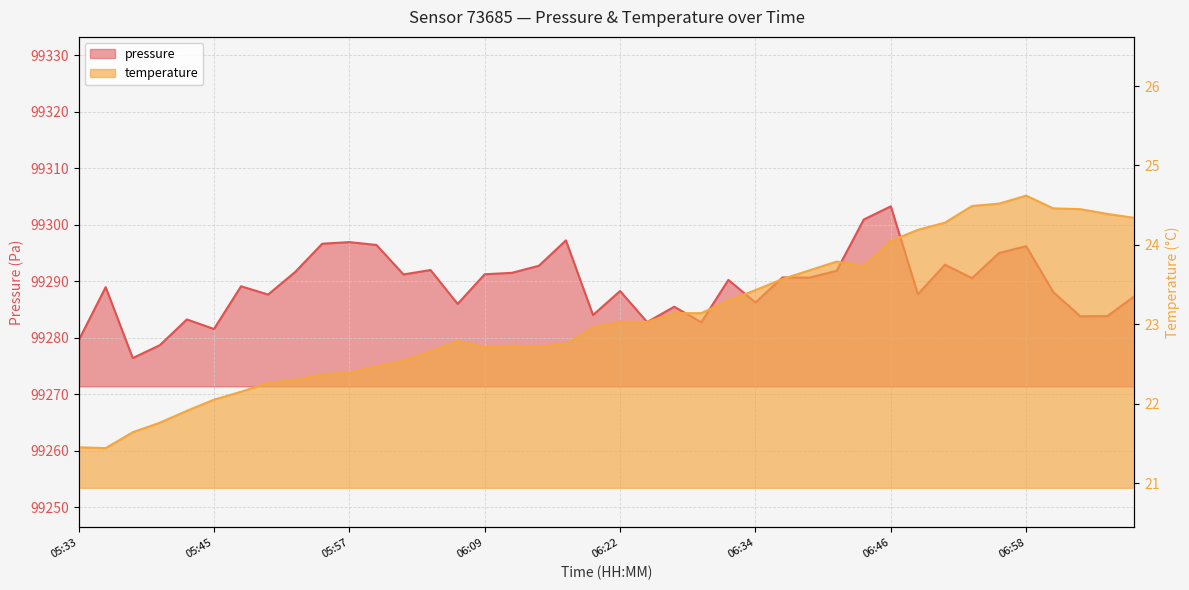

Reading right to left, list all the values displayed in this chart.

pressure: 99287.3	99283.8	99283.8	99288.1	99296.2	99295.0	99290.5	99292.9	99287.7	99303.2	99300.9	99291.8	99290.6	99290.7	99286.2	99290.2	99282.7	99285.5	99282.8	99288.2	99284.0	99297.2	99292.7	99291.5	99291.2	99286.0	99292.0	99291.2	99296.4	99296.9	99296.6	99291.6	99287.6	99289.1	99281.5	99283.2	99278.7	99276.4	99288.9	99279.5
temperature: 24.3	24.4	24.4	24.5	24.6	24.5	24.5	24.3	24.2	24.1	23.7	23.8	23.7	23.6	23.4	23.3	23.1	23.1	23.0	23.0	23.0	22.8	22.7	22.7	22.7	22.8	22.7	22.5	22.5	22.4	22.4	22.3	22.3	22.1	22.1	21.9	21.8	21.6	21.4	21.4